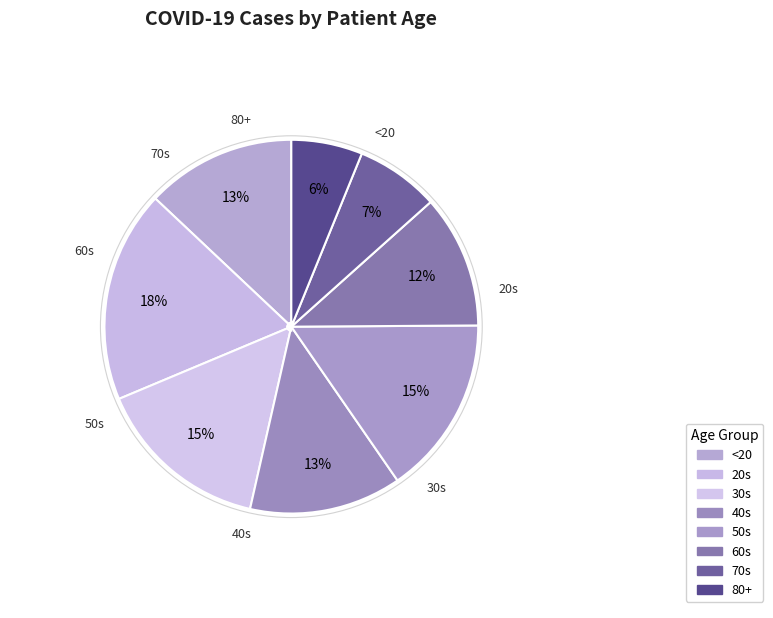

Between 50s and 80+, which is larger?

50s